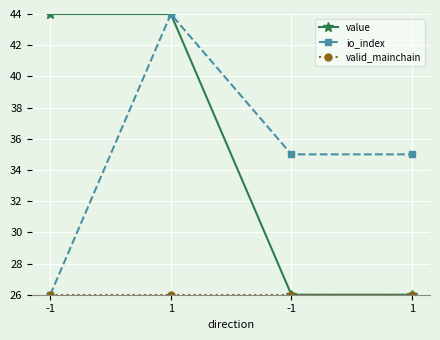

How many series are shown in this chart?

3